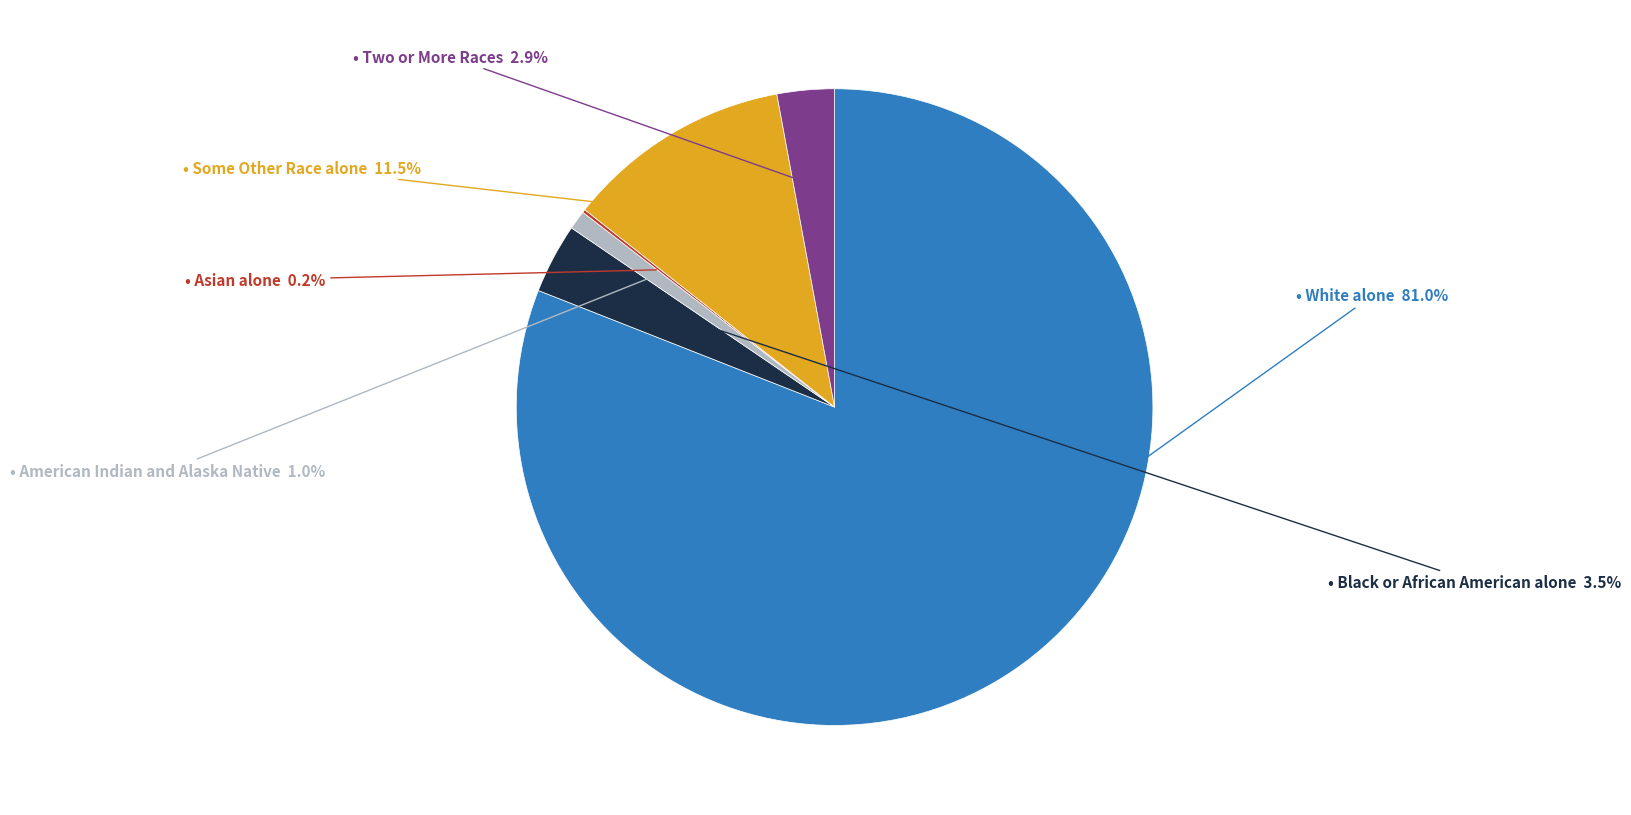

Is there a majority slice in this chart?

Yes